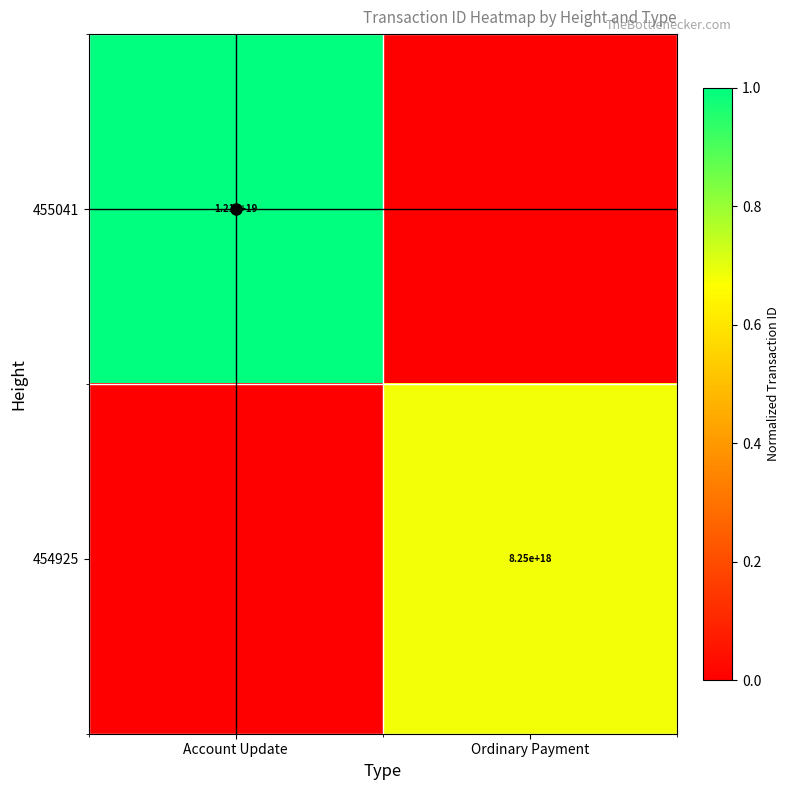

The value of 455041 at Account Update is 3360449830358963712. True or false?

False